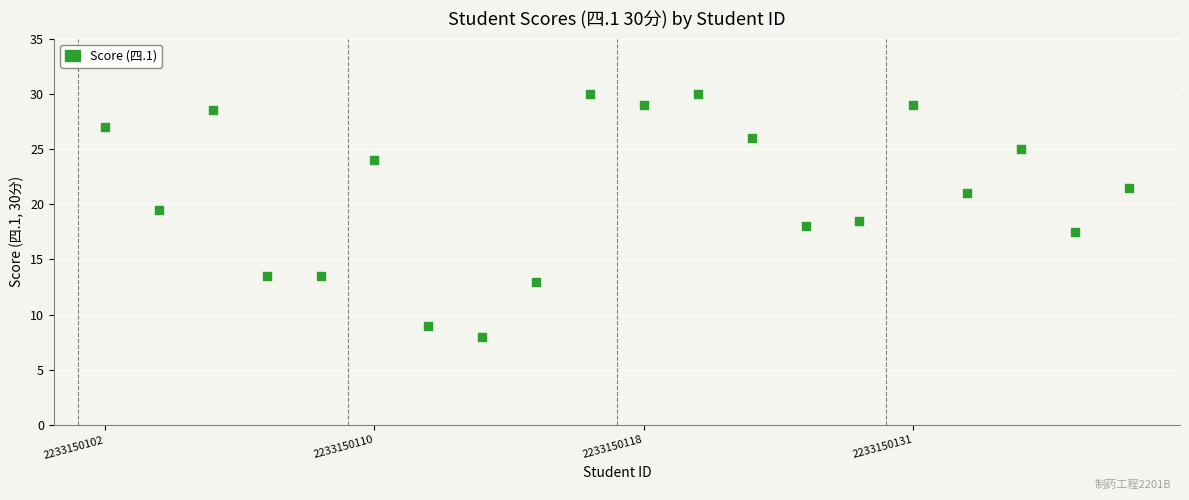

What is the range of Y values (max minus min)?

22.0